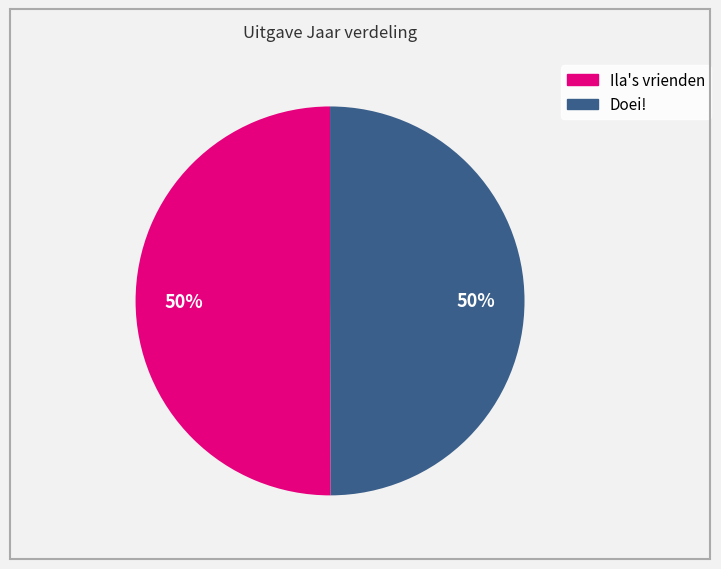

What is the ratio of the value at Ila's vrienden to the value at Doei!?

1.0